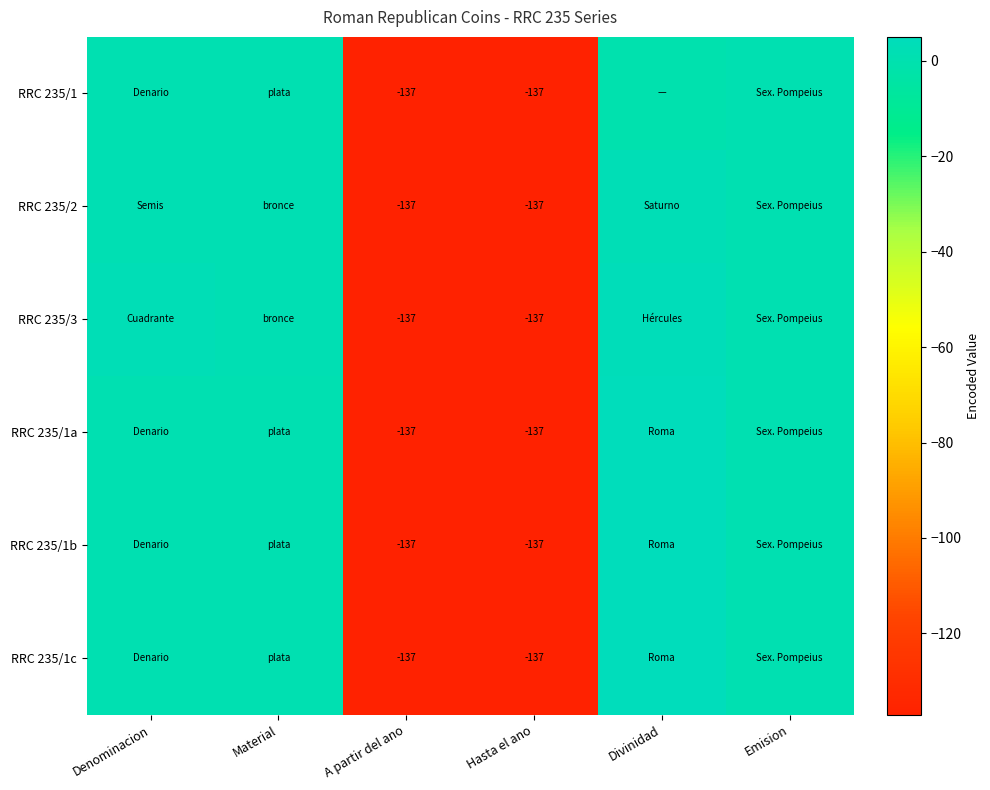

The value of RRC 235/1a at Hasta el ano is -240. True or false?

False